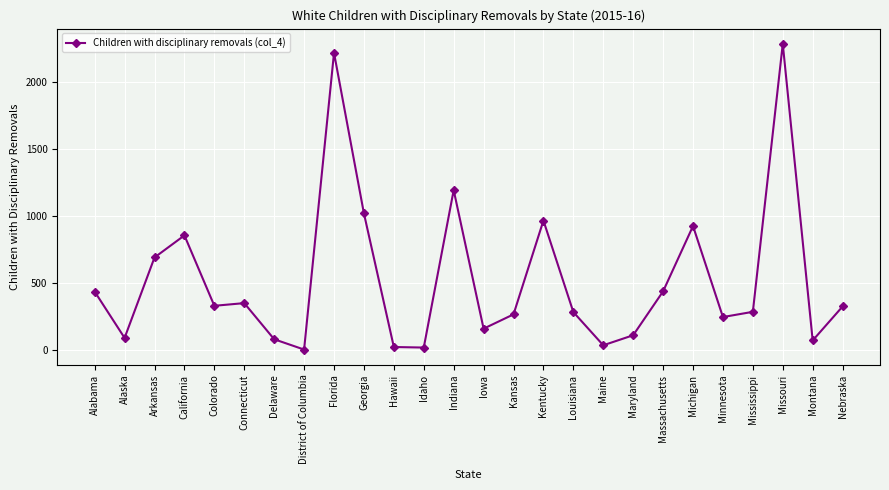

Is it true that the value at Nebraska is 323?

True